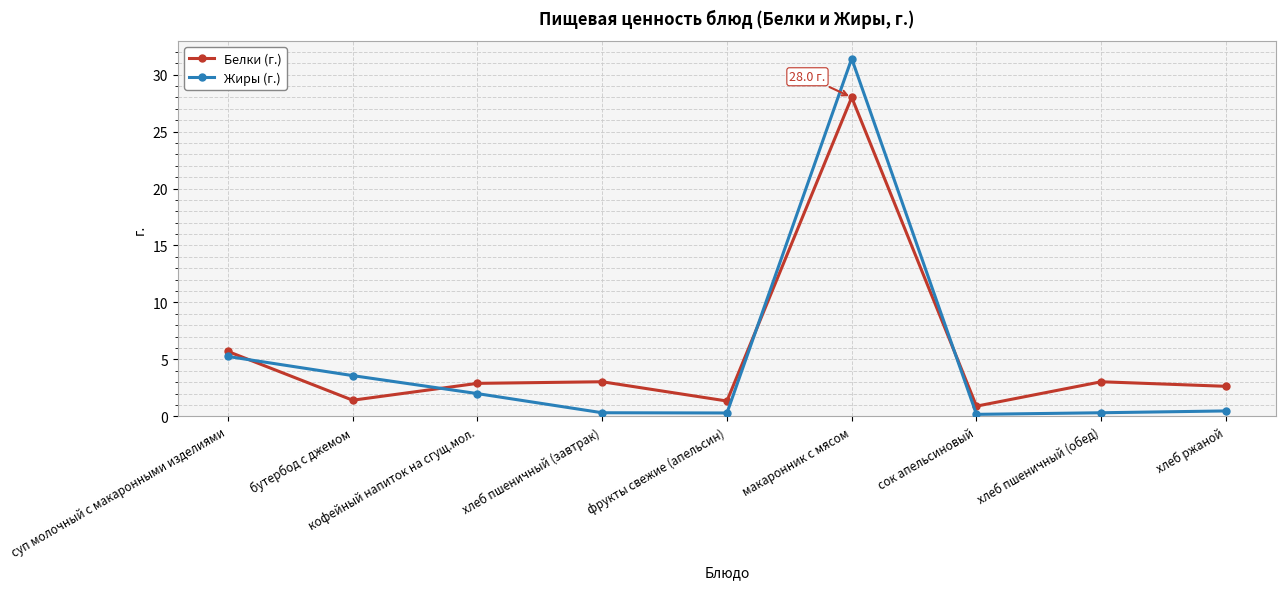

The Жиры (г.) series shows 3.3 at кофейный напиток на сгущ.мол.. True or false?

False